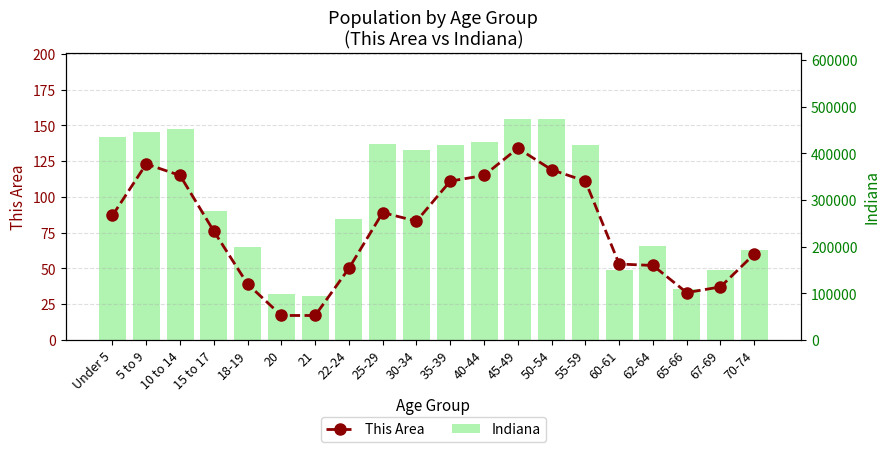

What is the sum of all Indiana values?

6095029